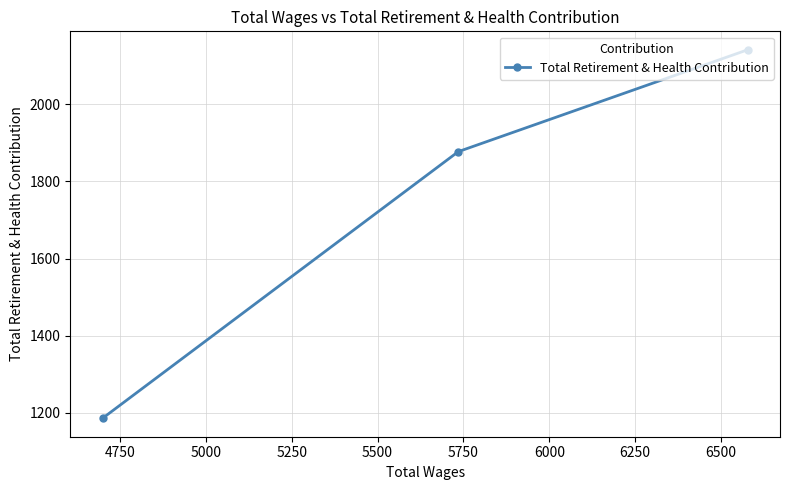

What is the sum of all values?

5204